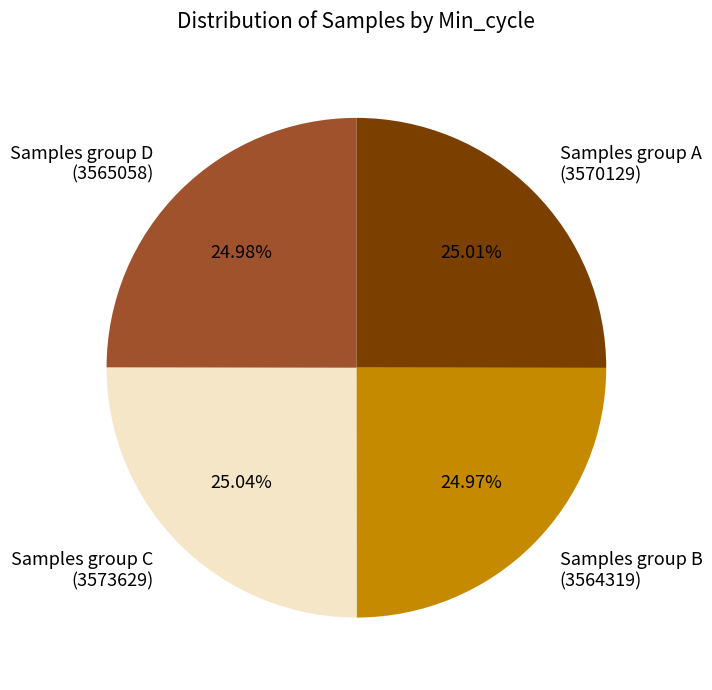

How many segments does this pie chart have?

4